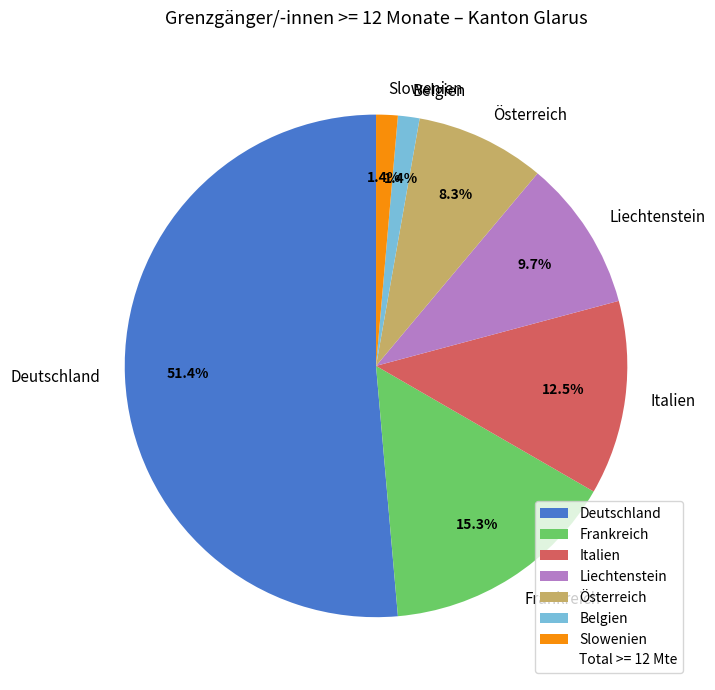

Which slice is the largest?

Deutschland